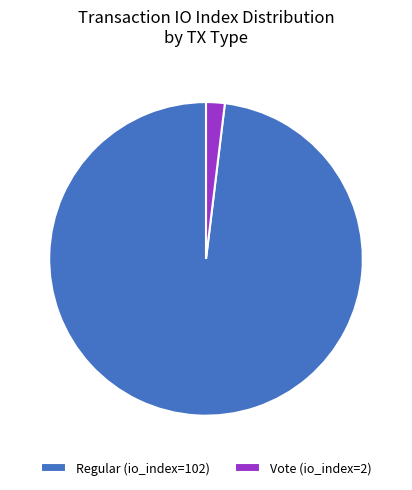

Which has a higher value, Vote (io_index=2) or Regular (io_index=102)?

Regular (io_index=102)